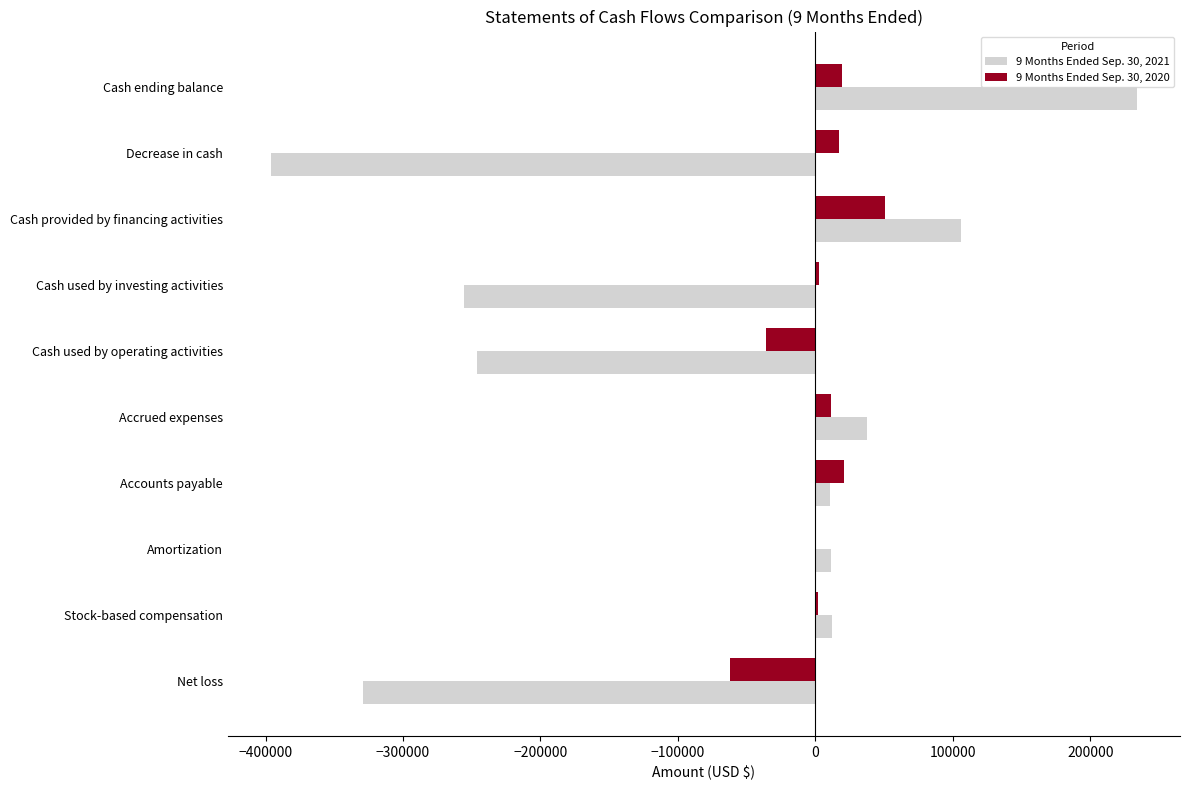

What is the sum of the 9 Months Ended Sep. 30, 2021 values at Cash used by operating activities and Cash provided by financing activities?

-140402